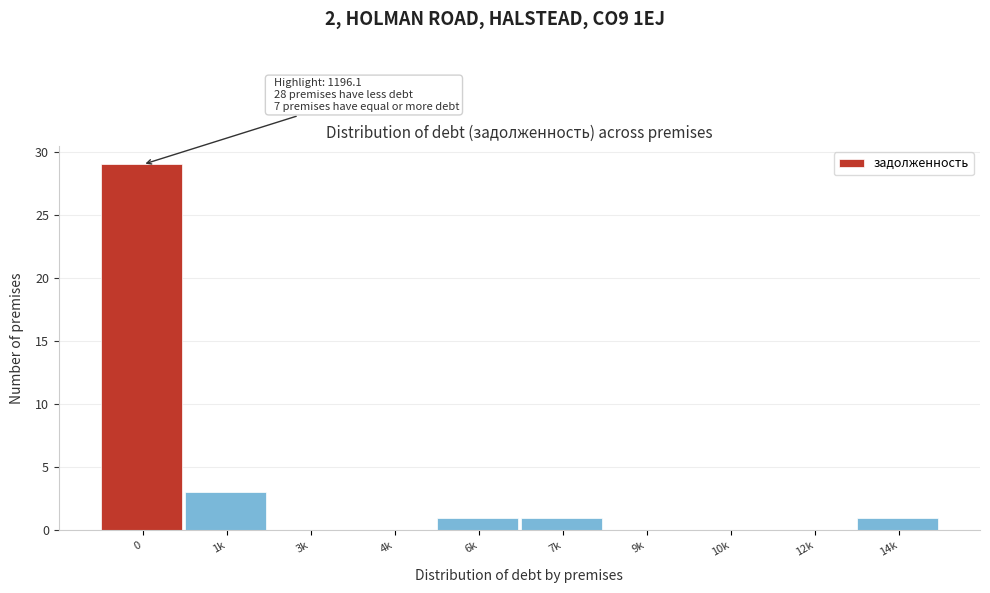

Reading left to right, extract all data points from this chart.

0=29	1k=3	3k=0	4k=0	6k=1	7k=1	9k=0	10k=0	12k=0	14k=1